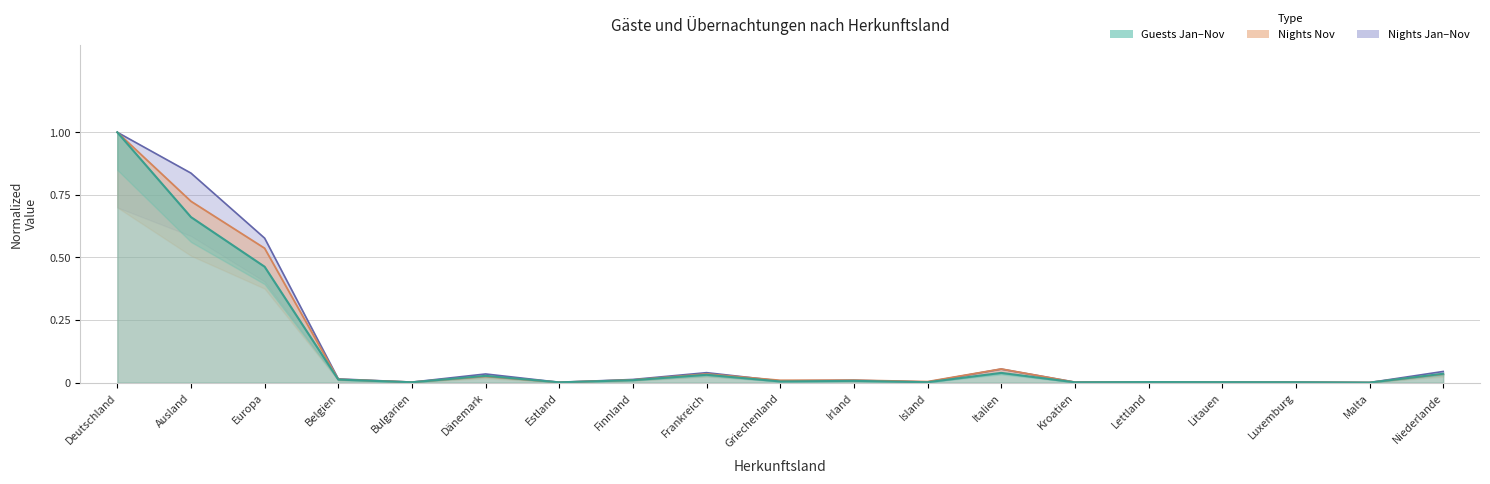

How many interior local peaks does the Guests_JanNov series have?

5